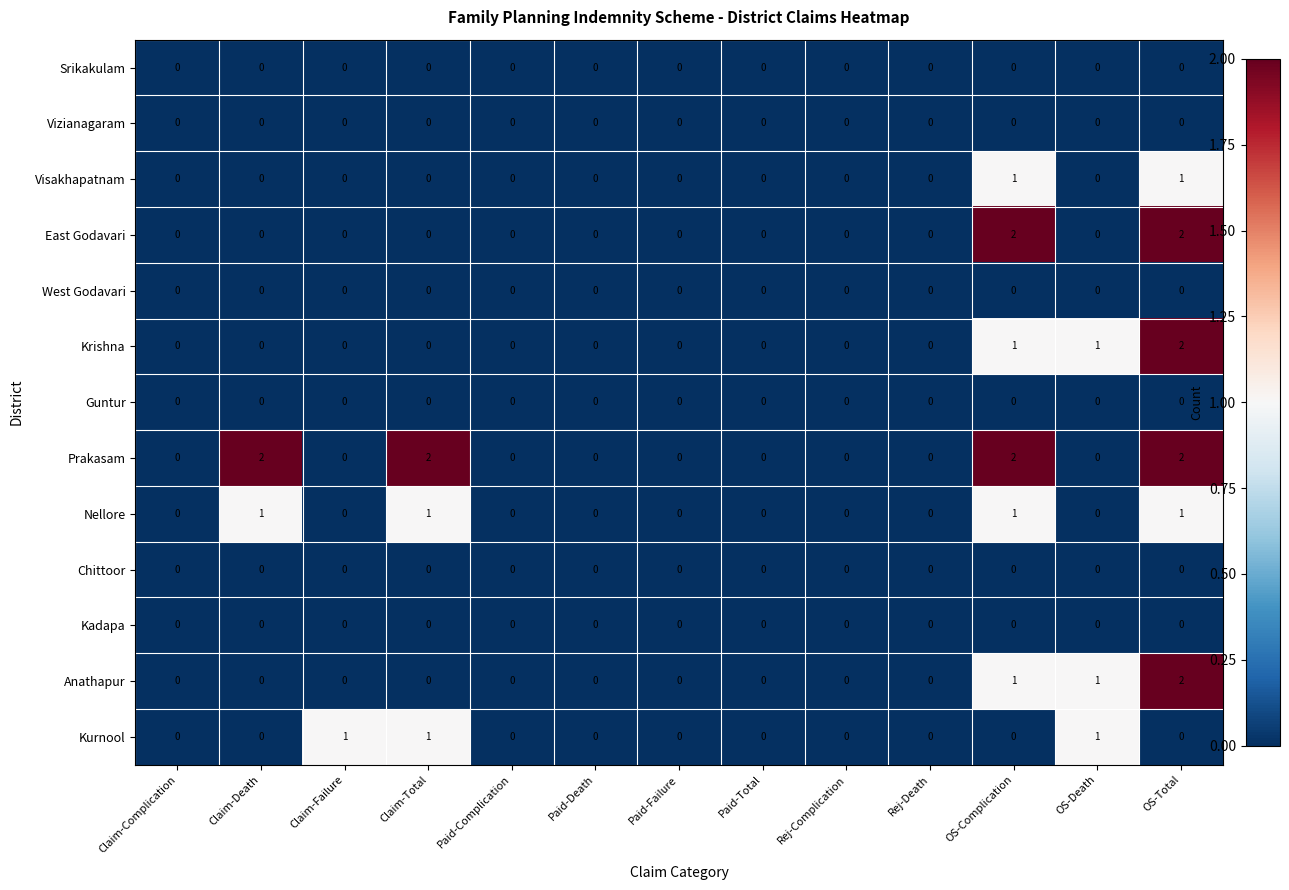

Which series has the largest total across all categories?

Prakasam